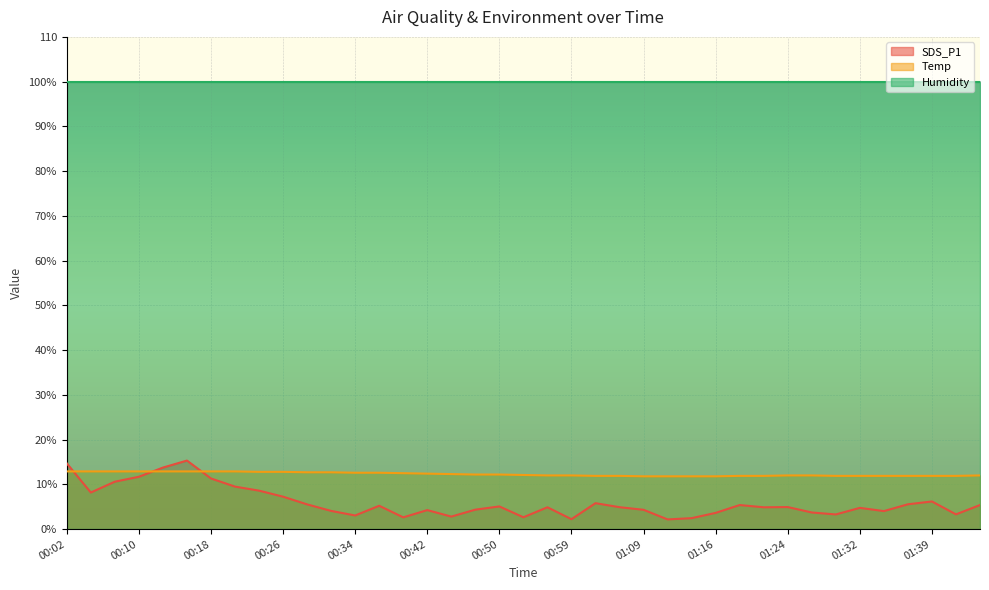

List the series in order of their peak value, highest first.

Humidity, SDS_P1, Temp